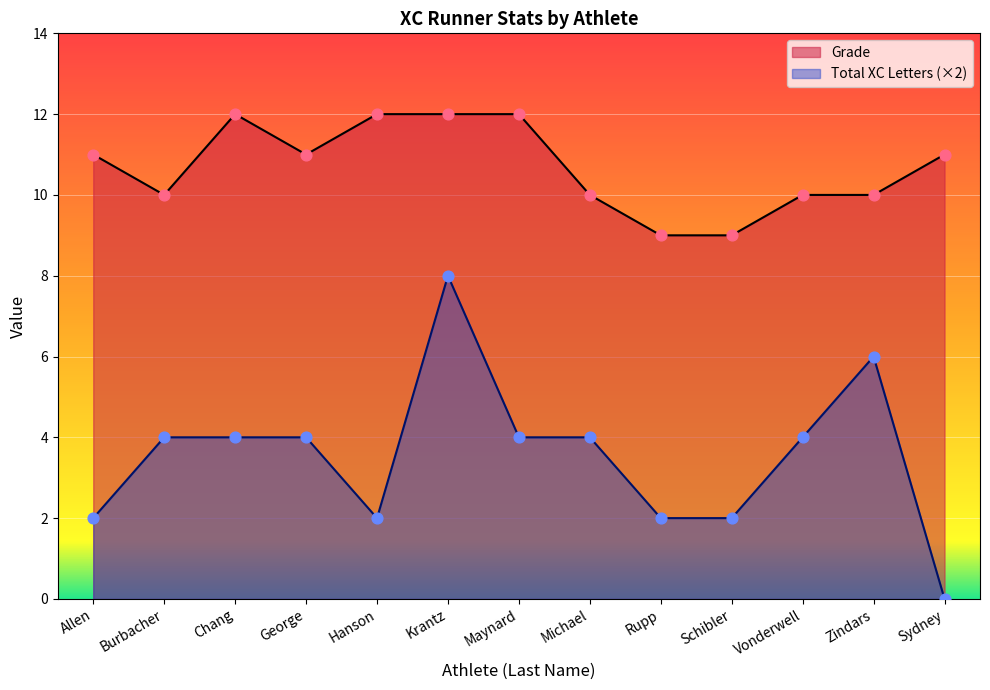

What are all the series names shown in the legend?

Grade, Total XC Letters (×2)